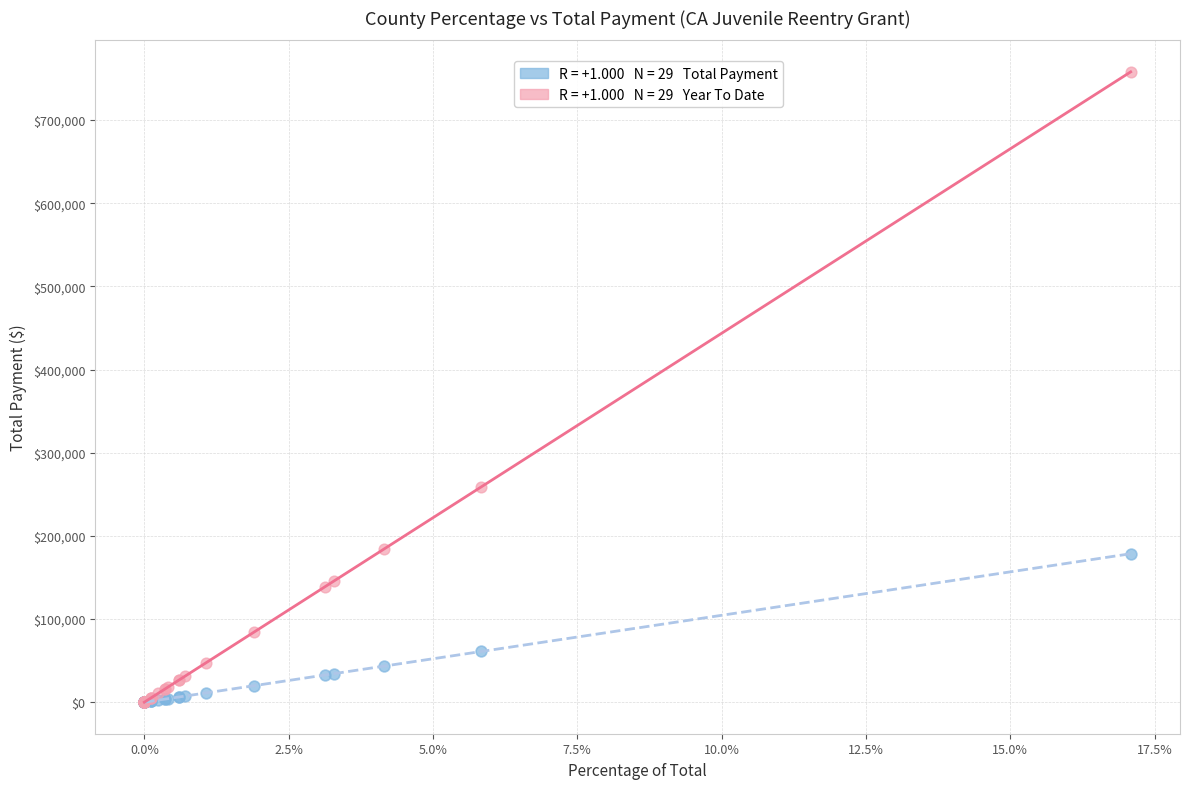

Across all series, what Y value is closest to 378990?

259068.0